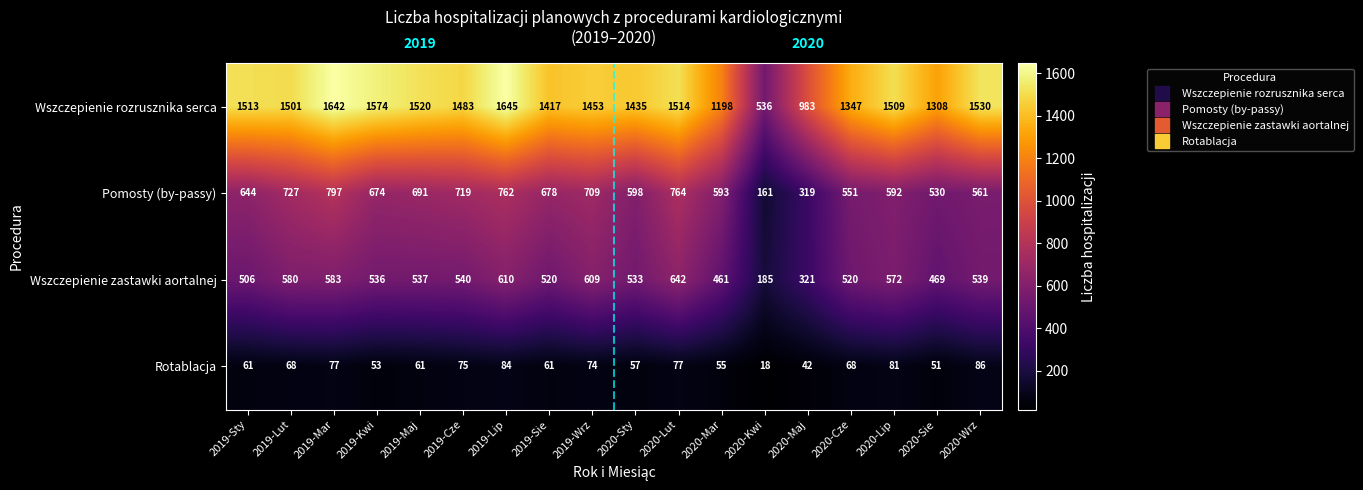

At which category is the sum across all series the highest?

2019-Lip